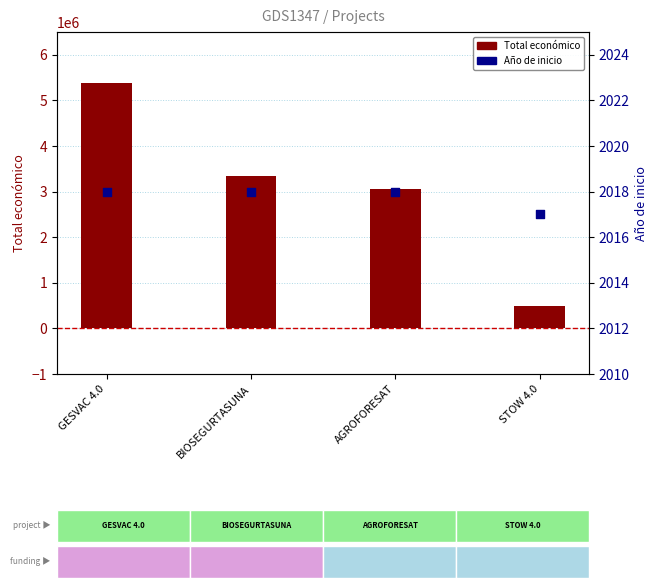

Which series reaches the maximum Y coordinate?

Total económico